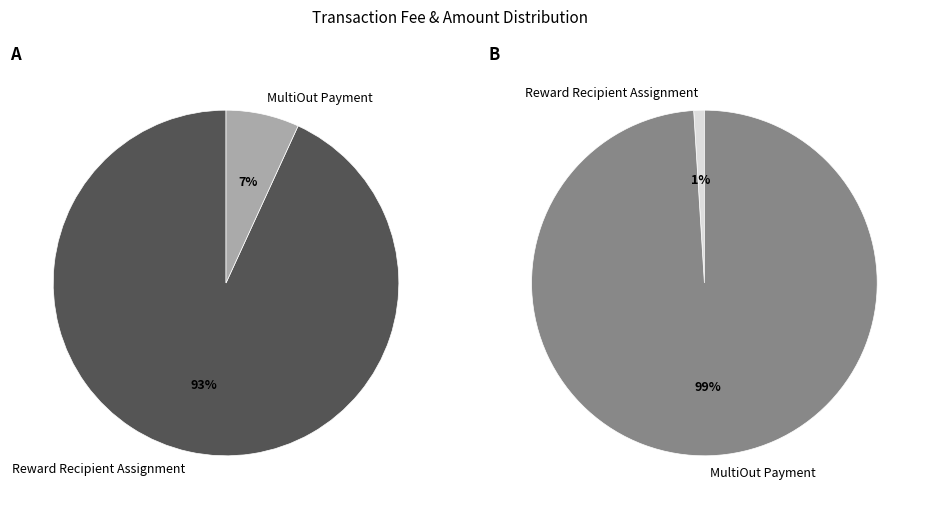

What is the majority slice?

Reward Recipient Assignment